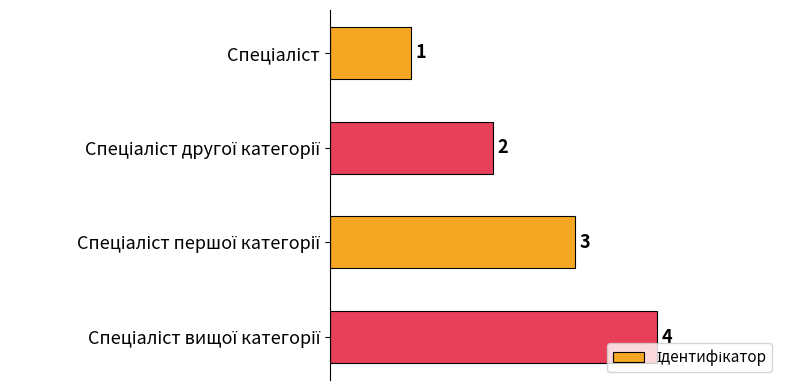

Count the values in the range 2 to 4.

3